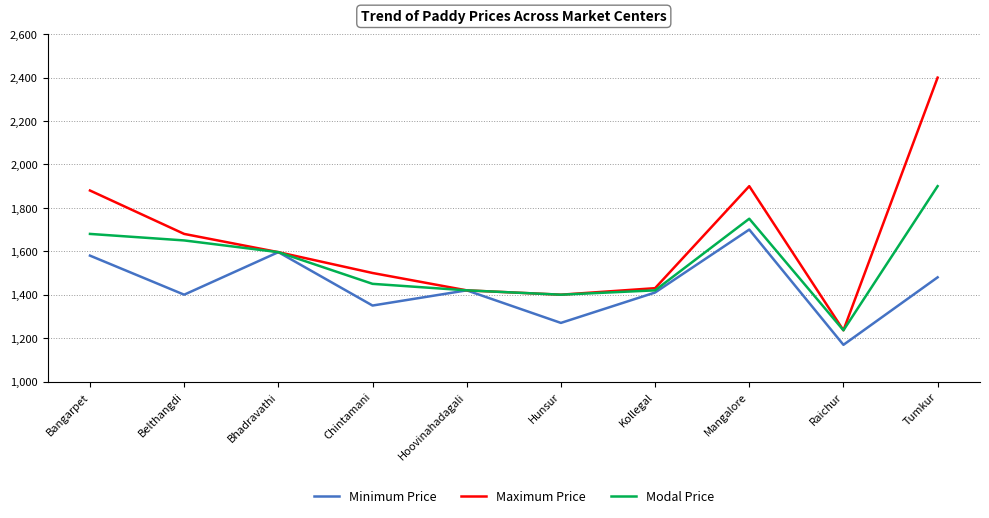

At which label does Minimum Price first exceed 1420?

Bangarpet